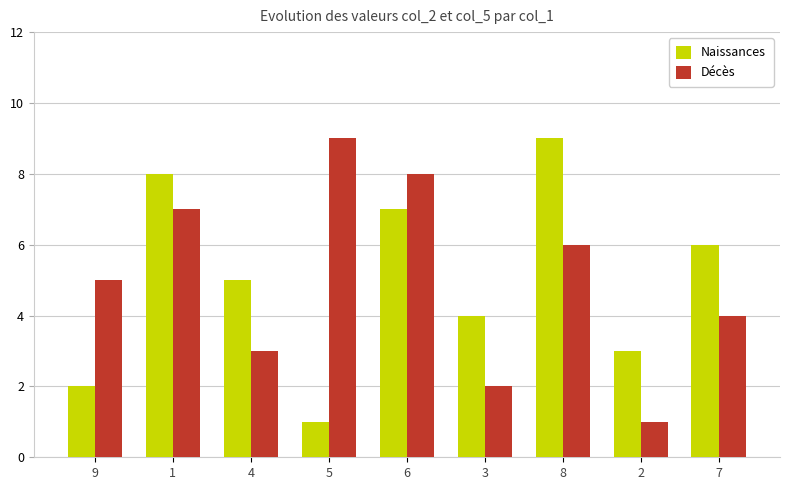

True or false: Naissances has a value of 3 at 2.

True